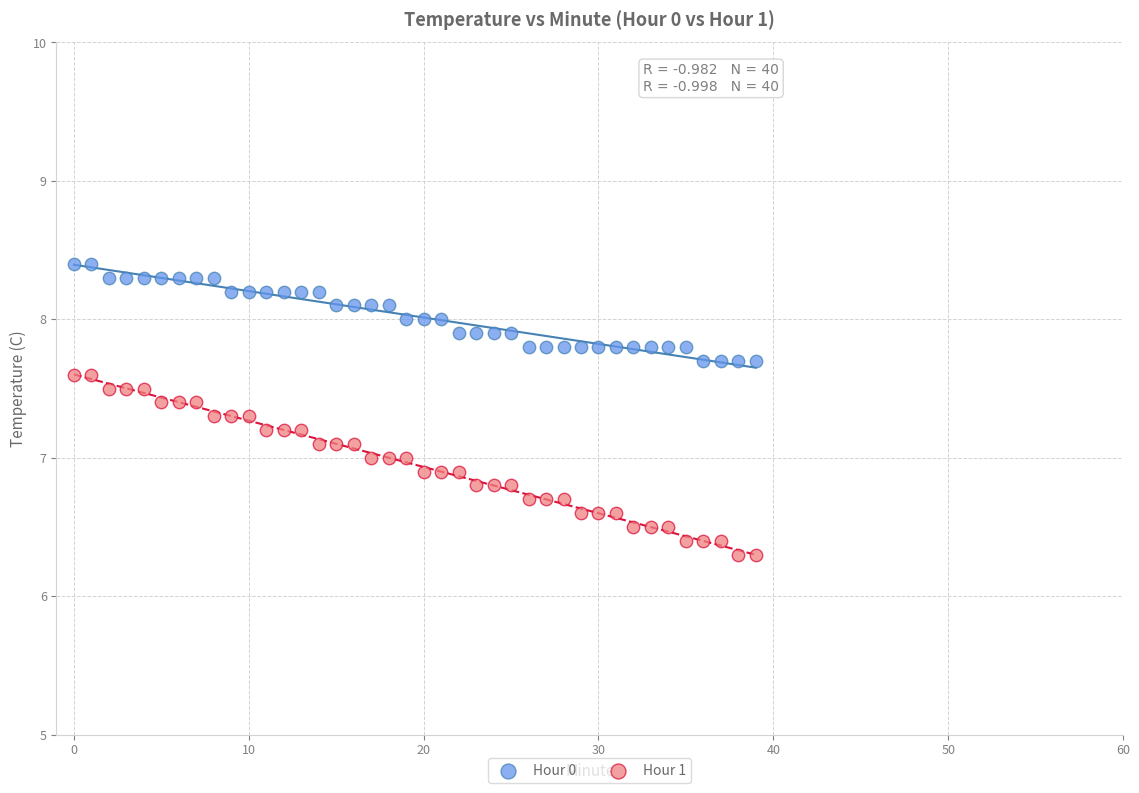

Which series contains the lowest Y value?

Hour 1